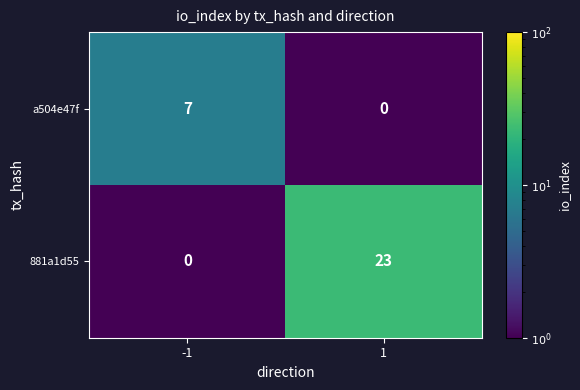

The value of a504e47f at 1 is 2. True or false?

False